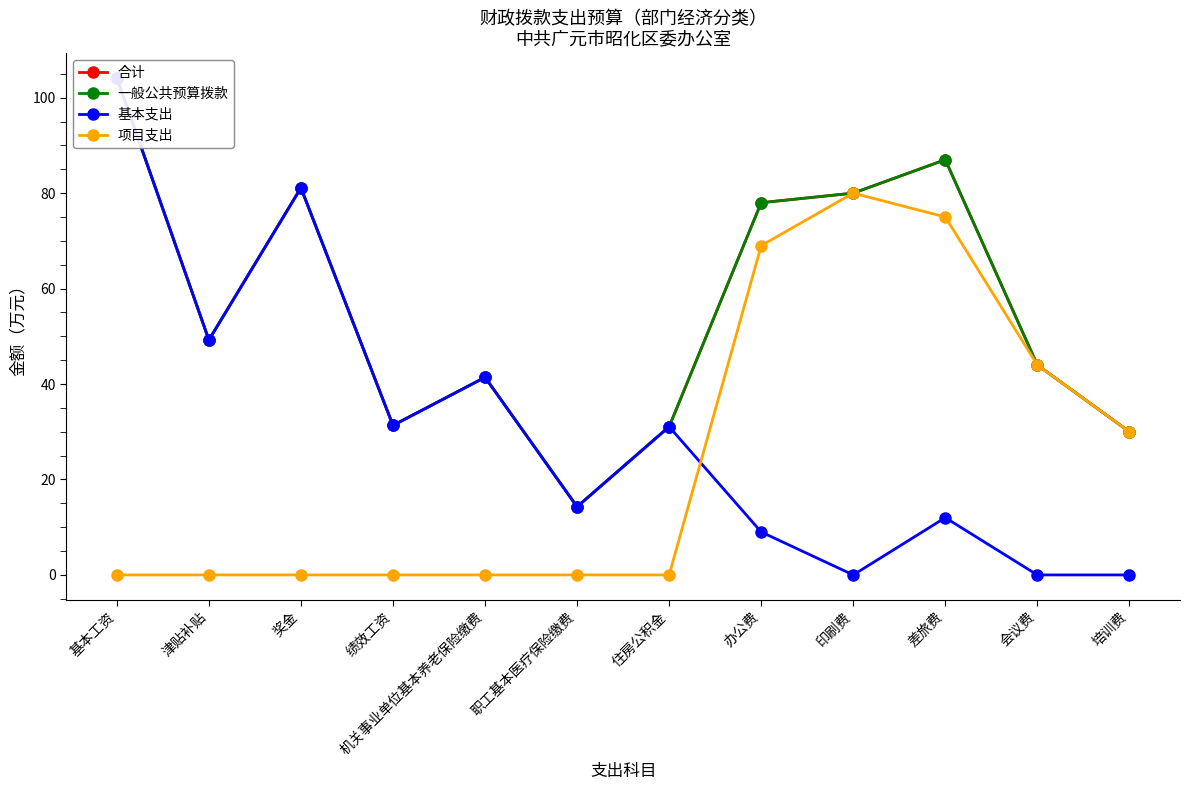

Which label corresponds to the largest value in the chart?

基本工资